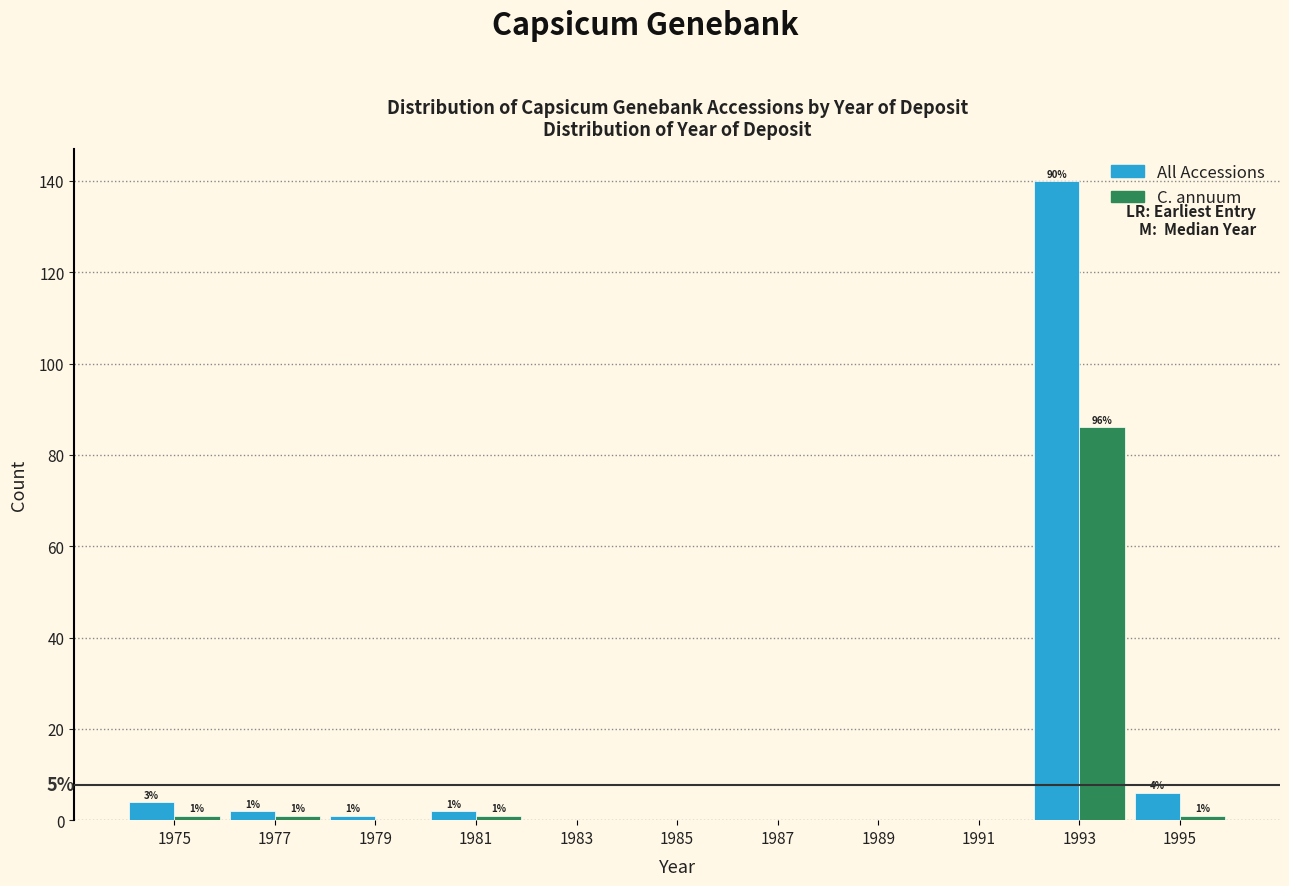

Reading left to right, extract all data points from this chart.

All Accessions: 1975=4	1977=2	1979=1	1981=2	1983=0	1985=0	1987=0	1989=0	1991=0	1993=140	1995=6
C. annuum: 1975=1	1977=1	1979=0	1981=1	1983=0	1985=0	1987=0	1989=0	1991=0	1993=86	1995=1